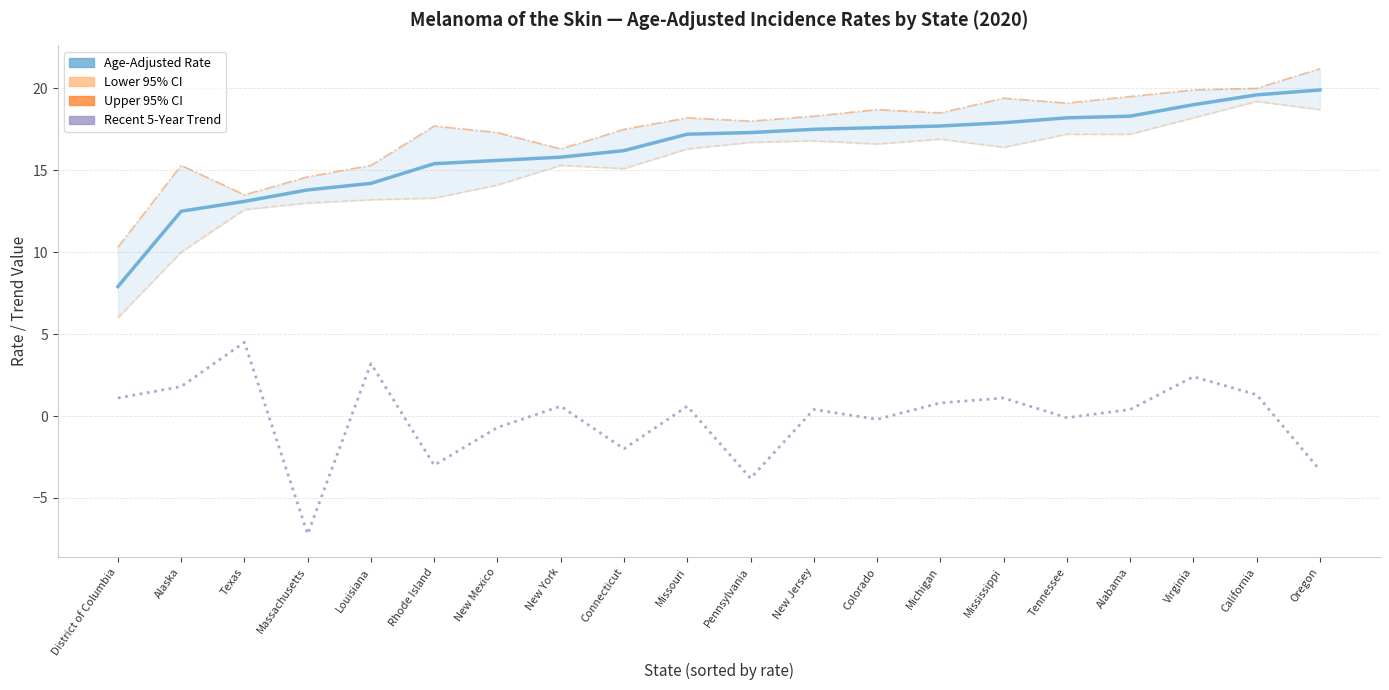

At which category does Recent 5-Year Trend reach its first local valley?

Massachusetts